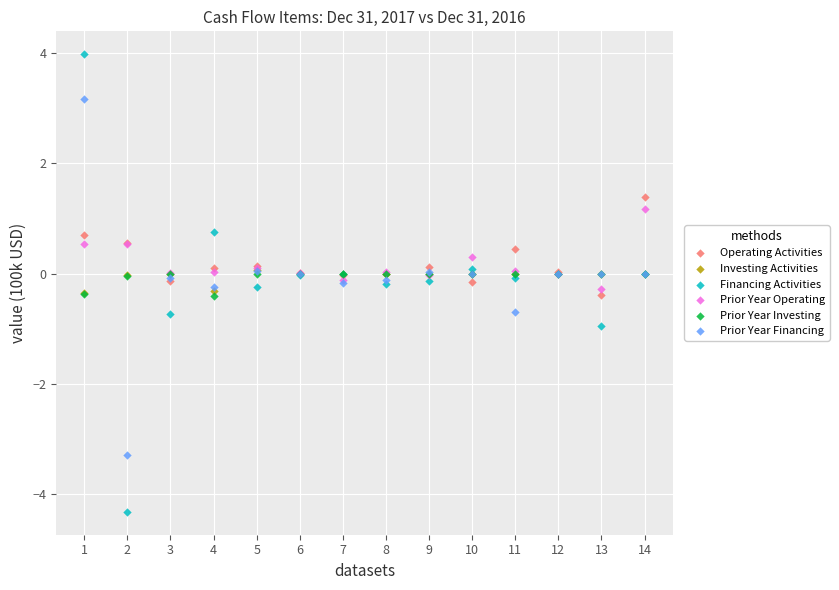

Which series contains the highest Y value?

Financing Activities